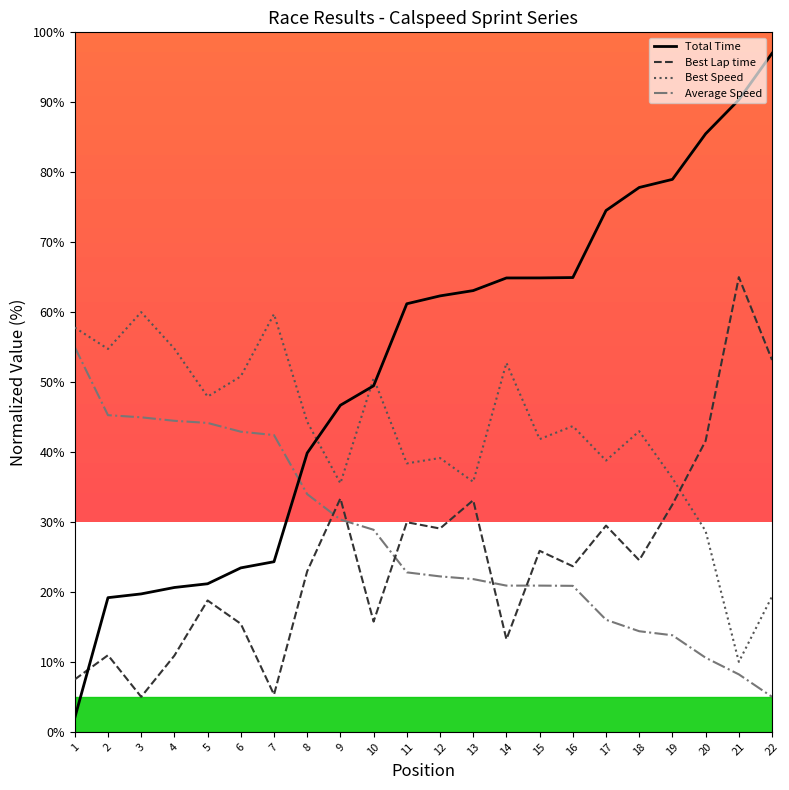

What is the average value of the Total Time series?

52.4